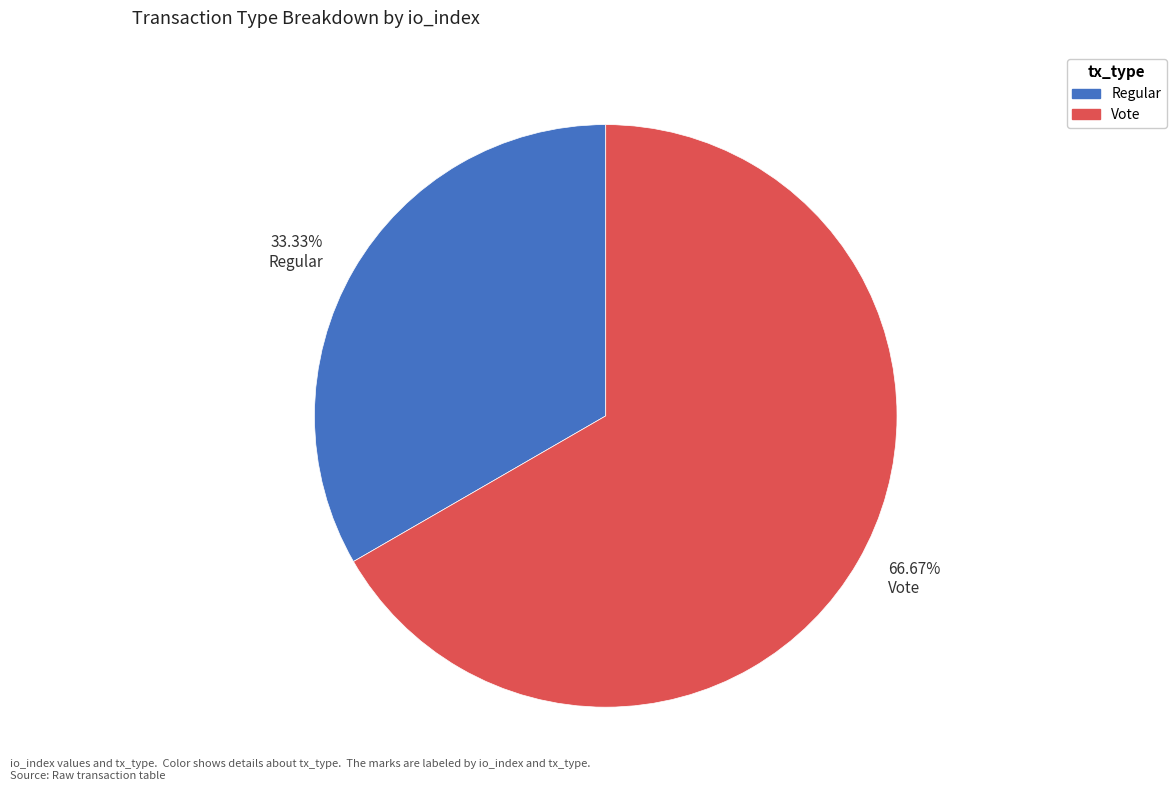

What is the majority slice?

66.67% Vote